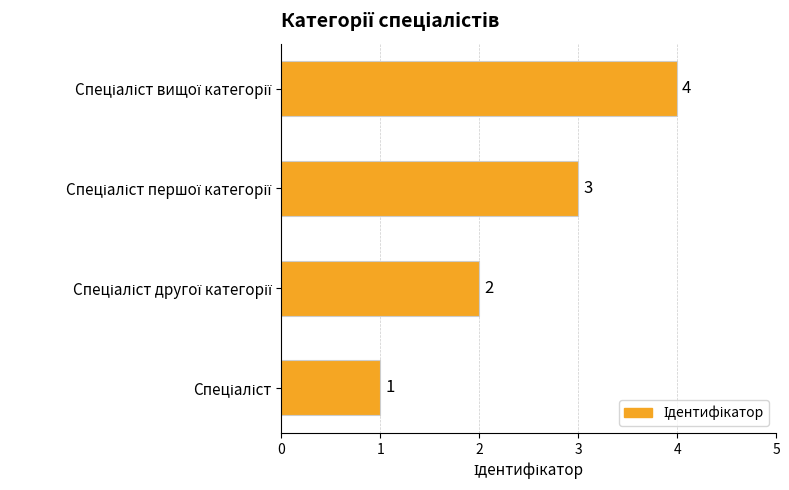

What is the difference between the maximum and minimum values?

3